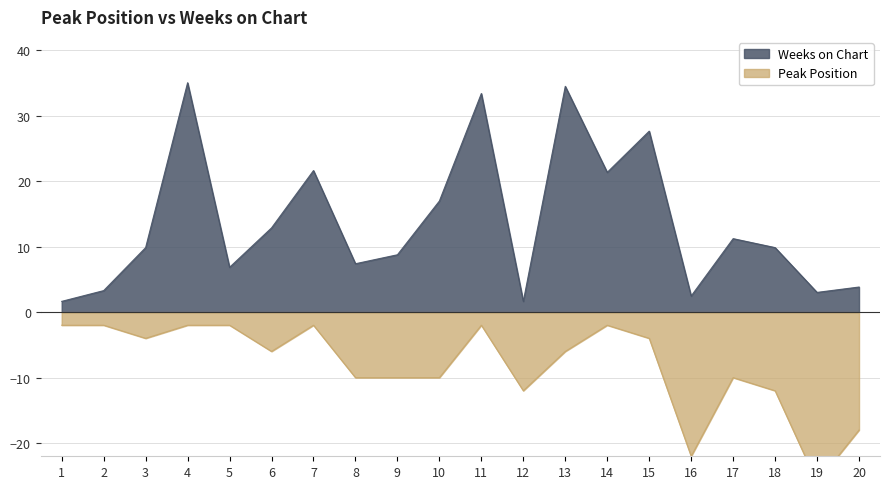

Which series has the largest total across all categories?

Weeks on Chart